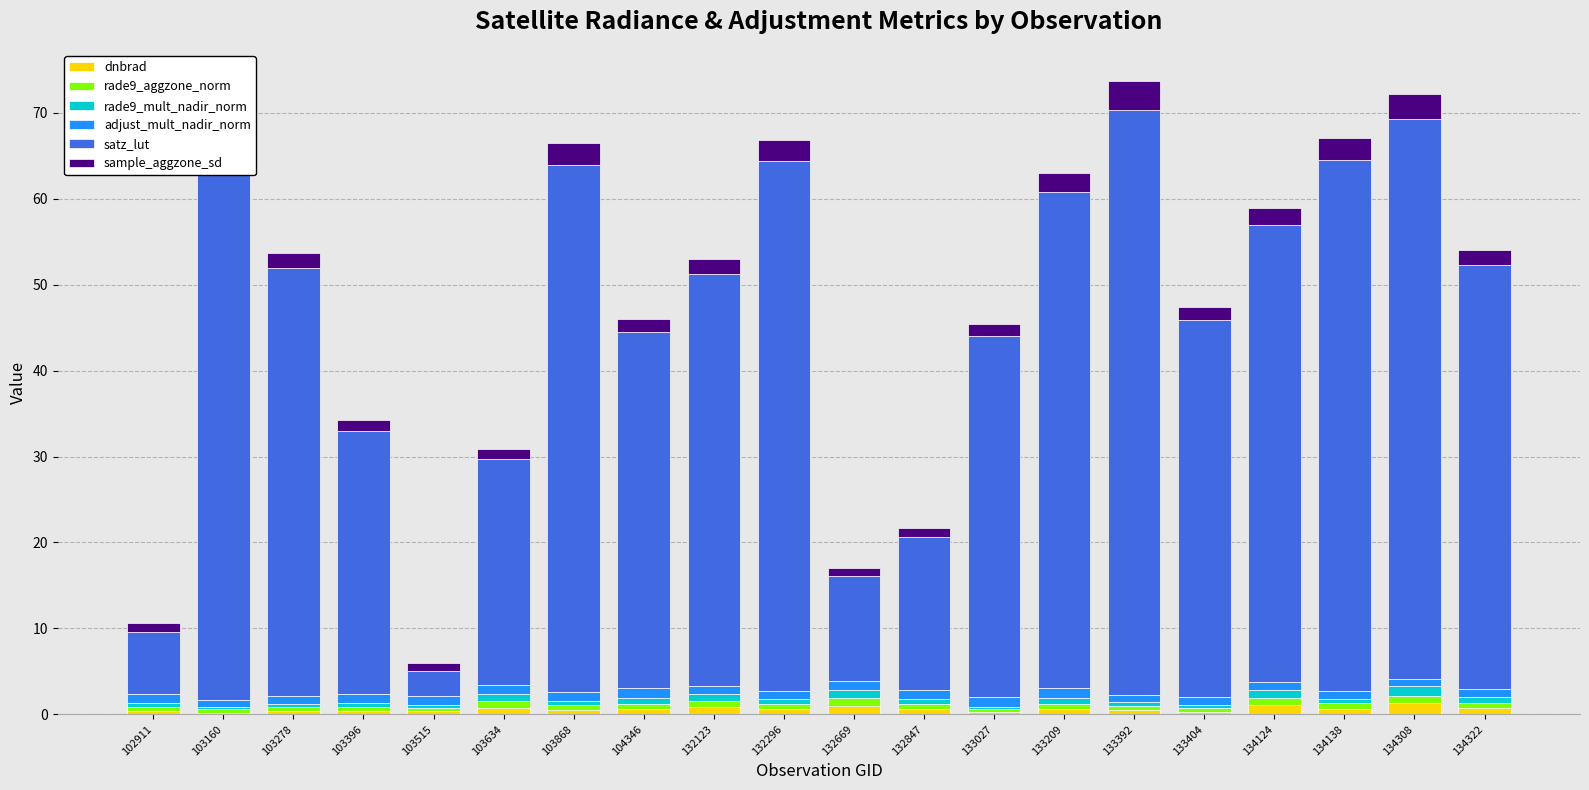

Where is dnbrad nearest to the value 0?

103160